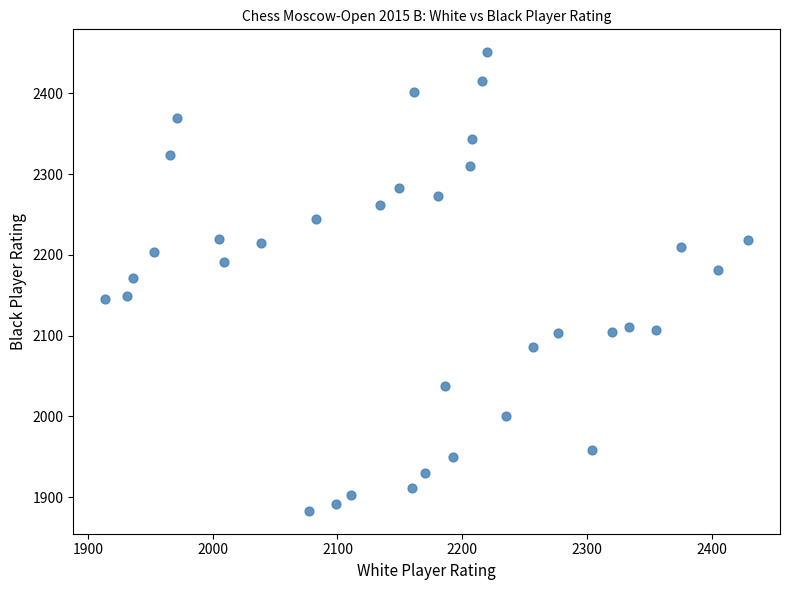

What is the range of X values (max minus min)?

515